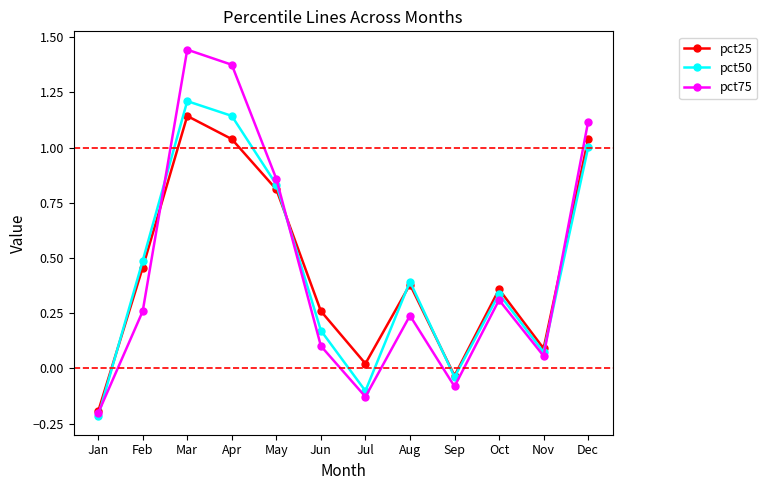

How many negative values does the pct25 series have?

2